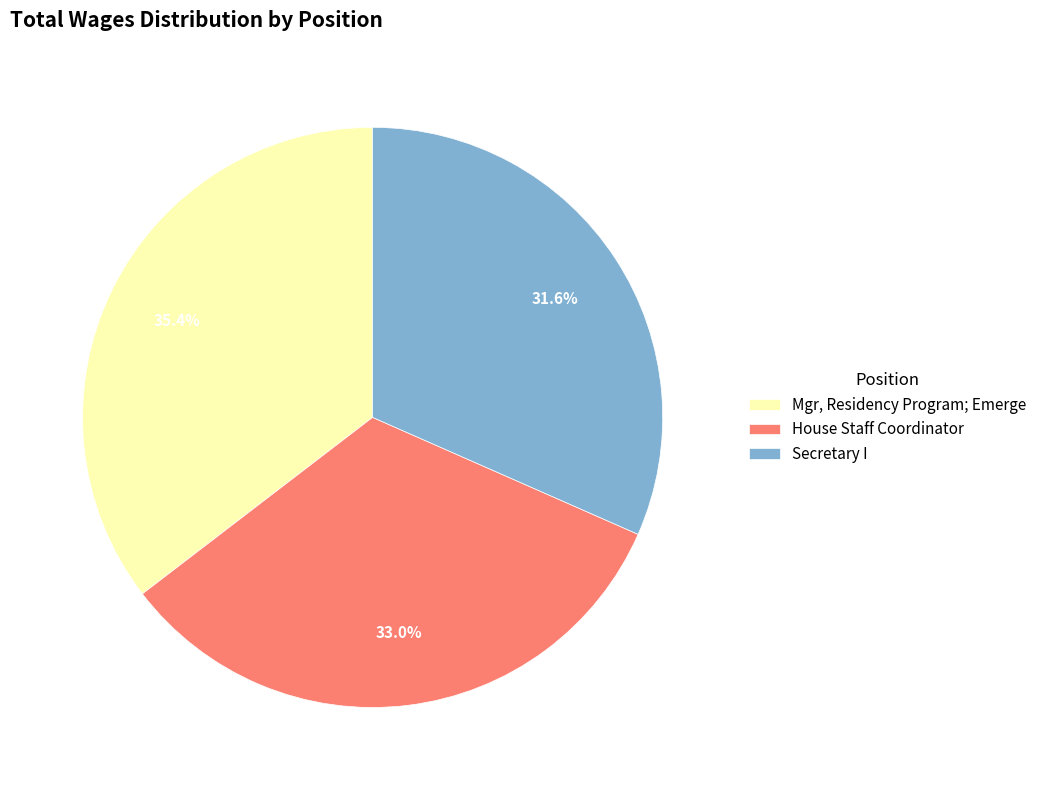

The Secretary I slice represents 24% of the pie. True or false?

False